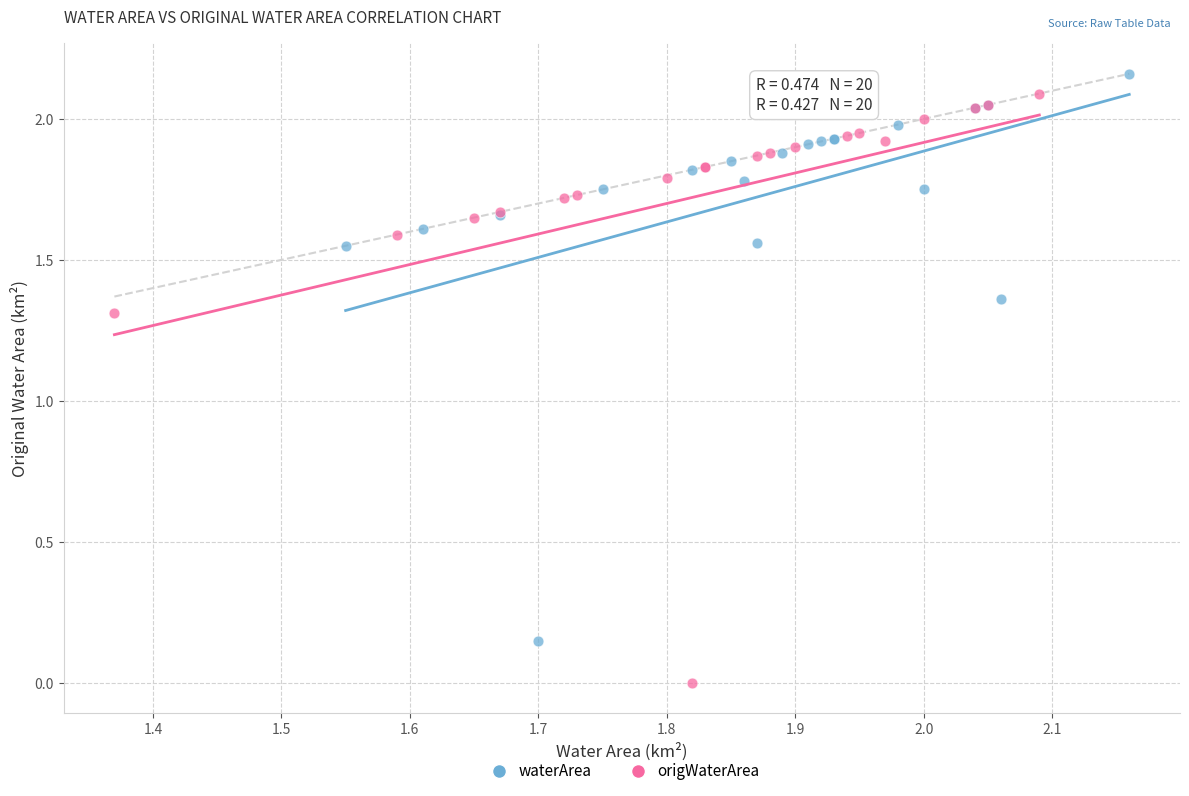

Which series has the widest spread of Y values?

origWaterArea